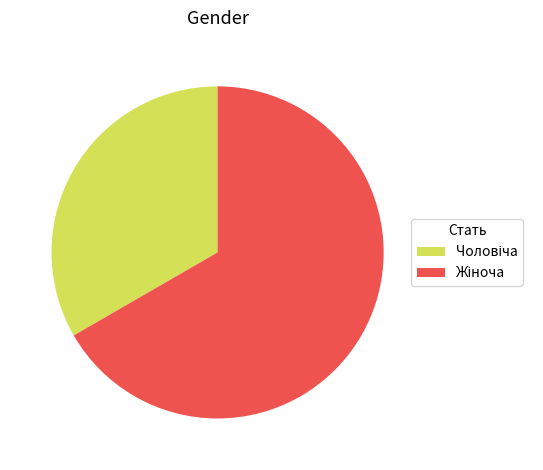

Is there a majority slice in this chart?

Yes